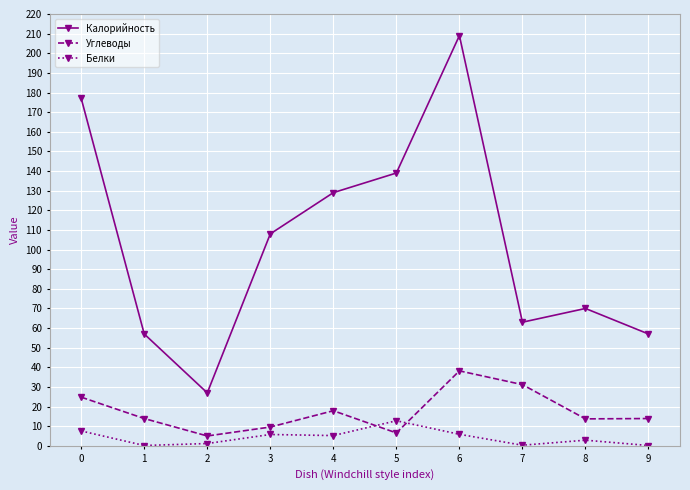

List the series in order of their peak value, lowest first.

Белки, Углеводы, Калорийность